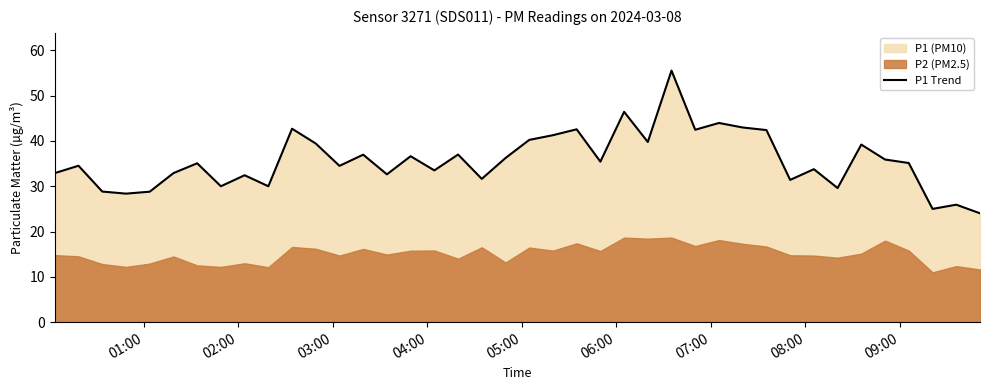

What is the difference between the maximum and minimum values?

31.5